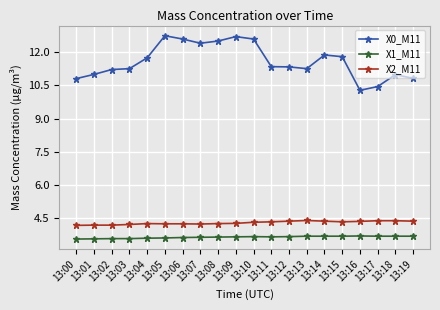

What is the value of the X0_M11 point at the 9th from the left?

12.5